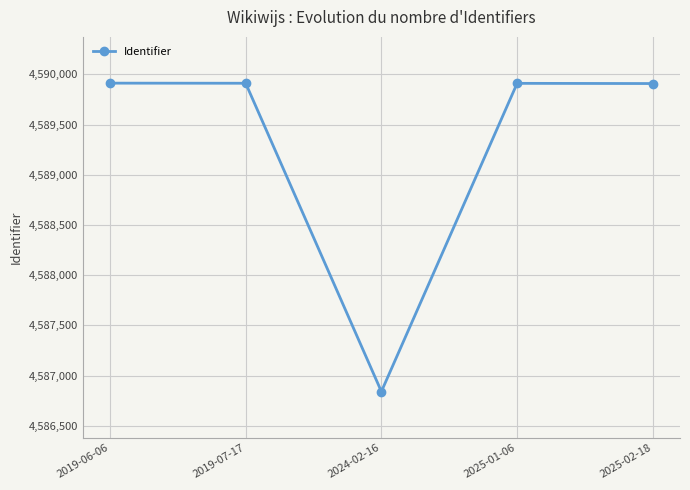

Count the number of data series in this chart.

1